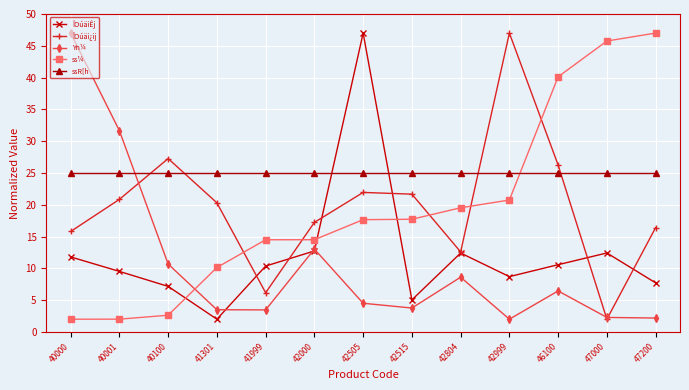

What is the sum of all ÎOúäiÊj values?

157.4